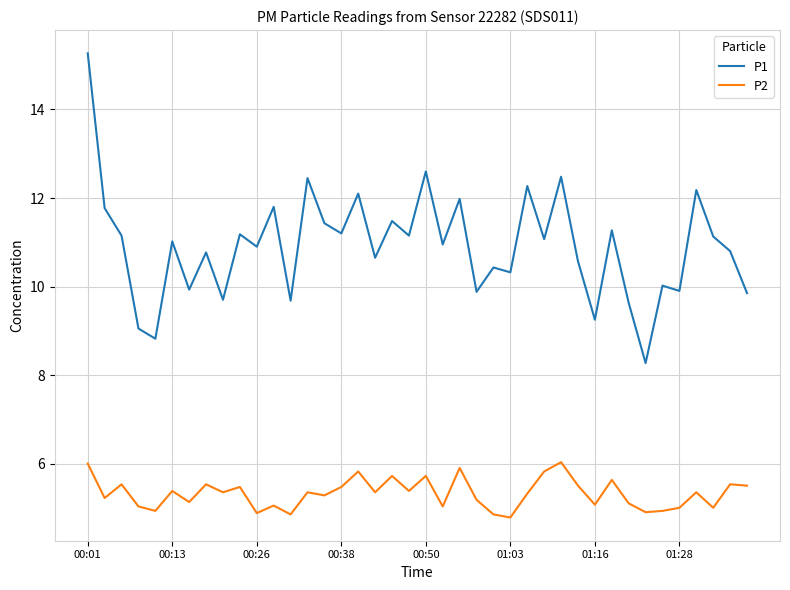

Which series has the widest spread of values?

P1